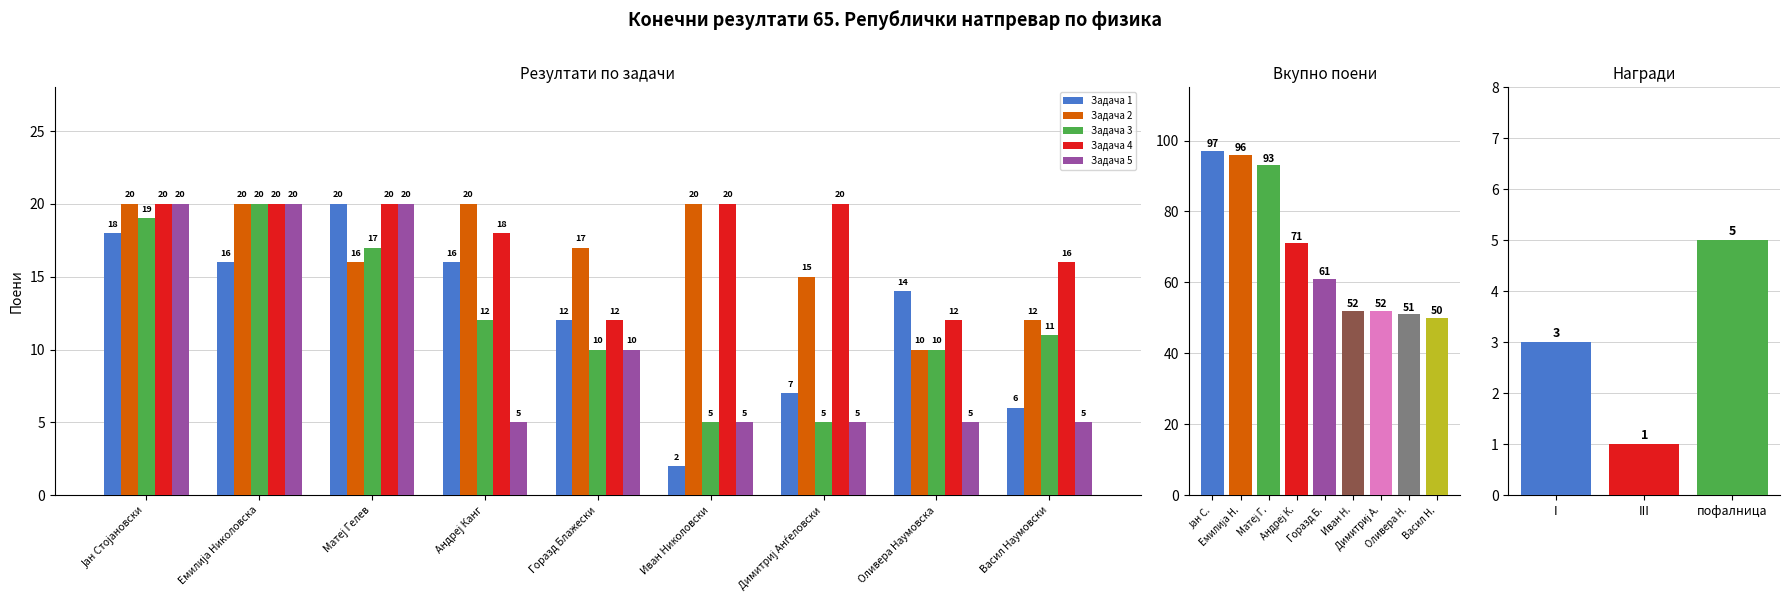

What is the lowest value of the Задача 2 series?

10